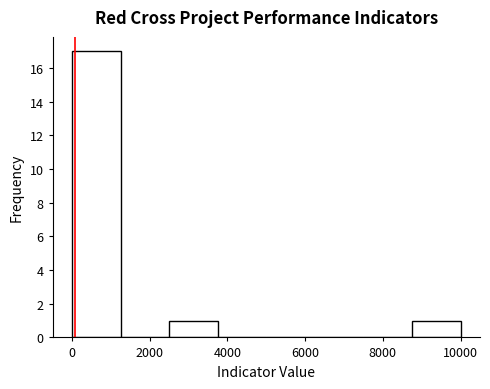

Reading left to right, list every bar in this chart as the range it spans on the x-axis followed by its height. Neither the bar edges nor the heights are printed on the chart, so give them approximately, as read against the axes.

0 to 1200: 17
1200 to 2600: 0
2600 to 3800: 1
3800 to 5000: 0
5000 to 6200: 0
6200 to 7600: 0
7600 to 8800: 0
8800 to 10000: 1